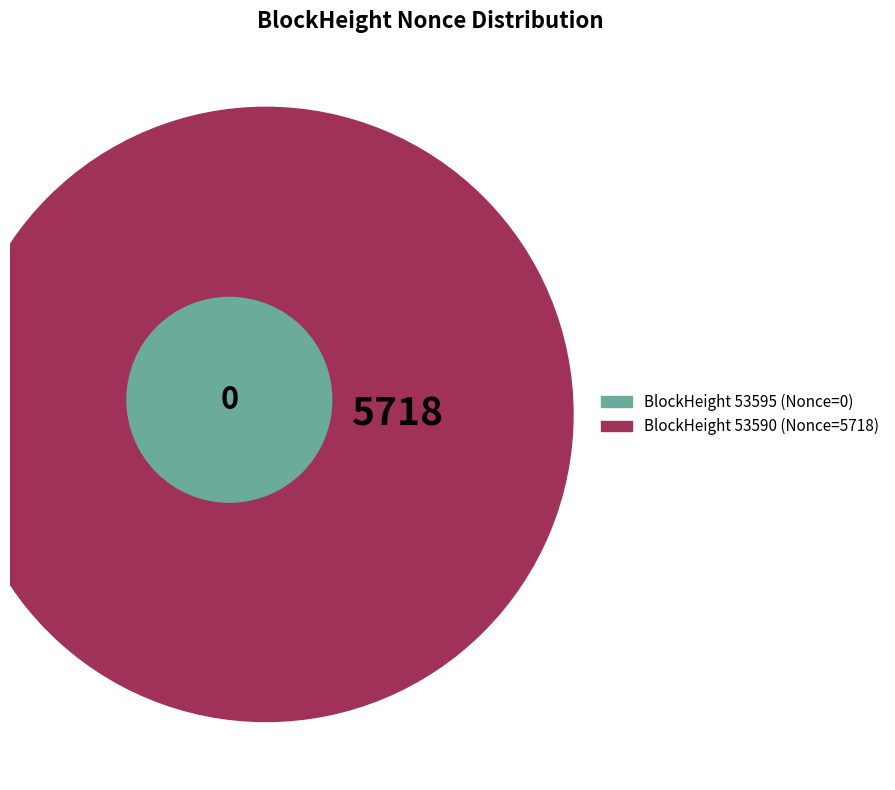

What is the majority slice?

53590